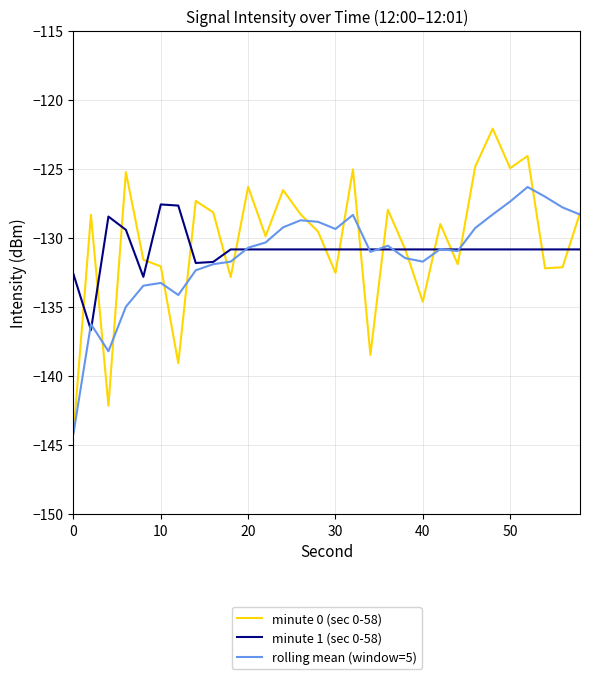

How many series are shown in this chart?

3